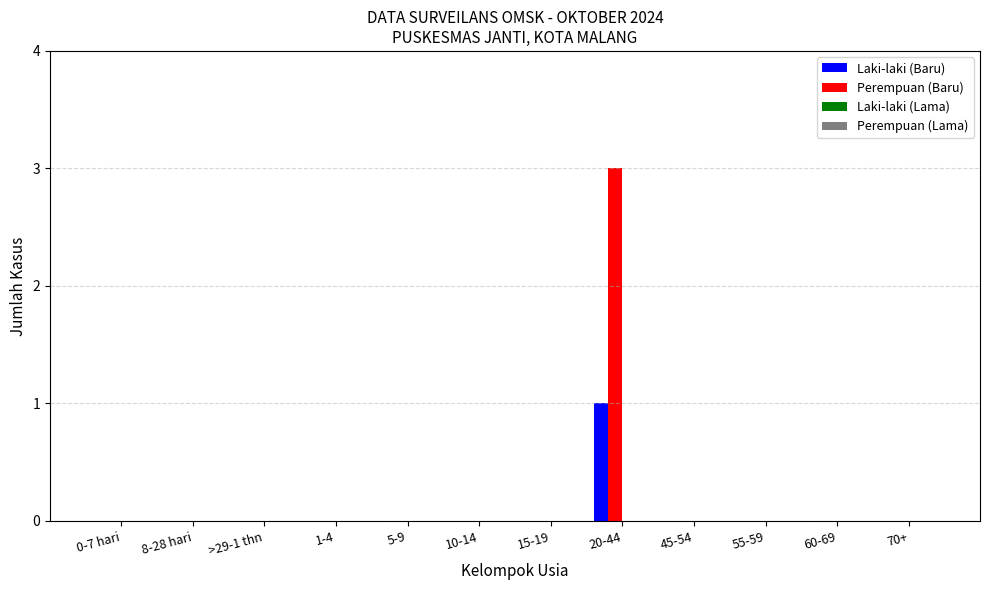

Which category has the highest value across all series?

20-44